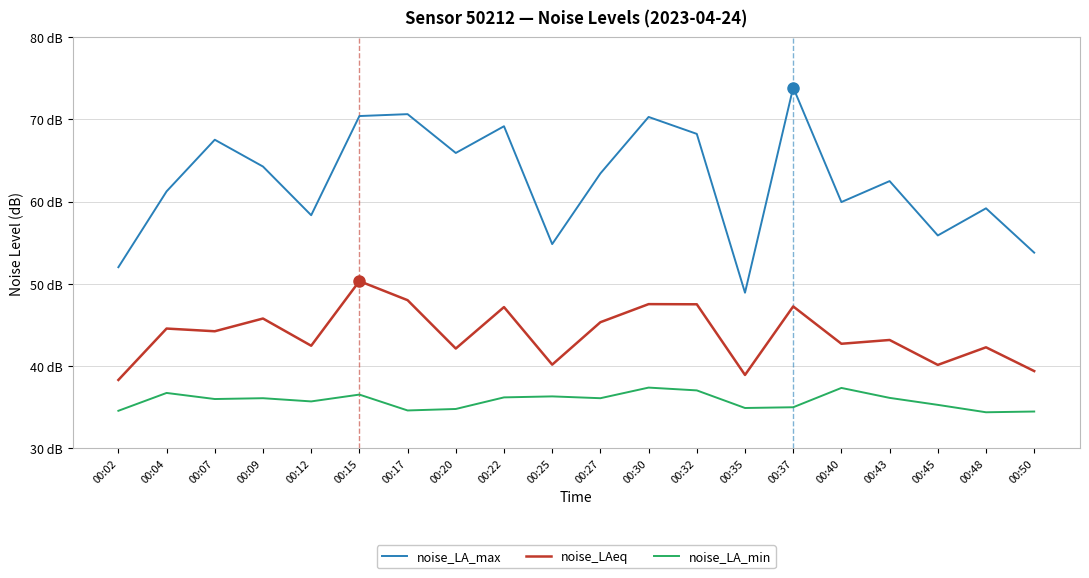

What is the approximate value of noise_LA_min at 00:17?

34.6